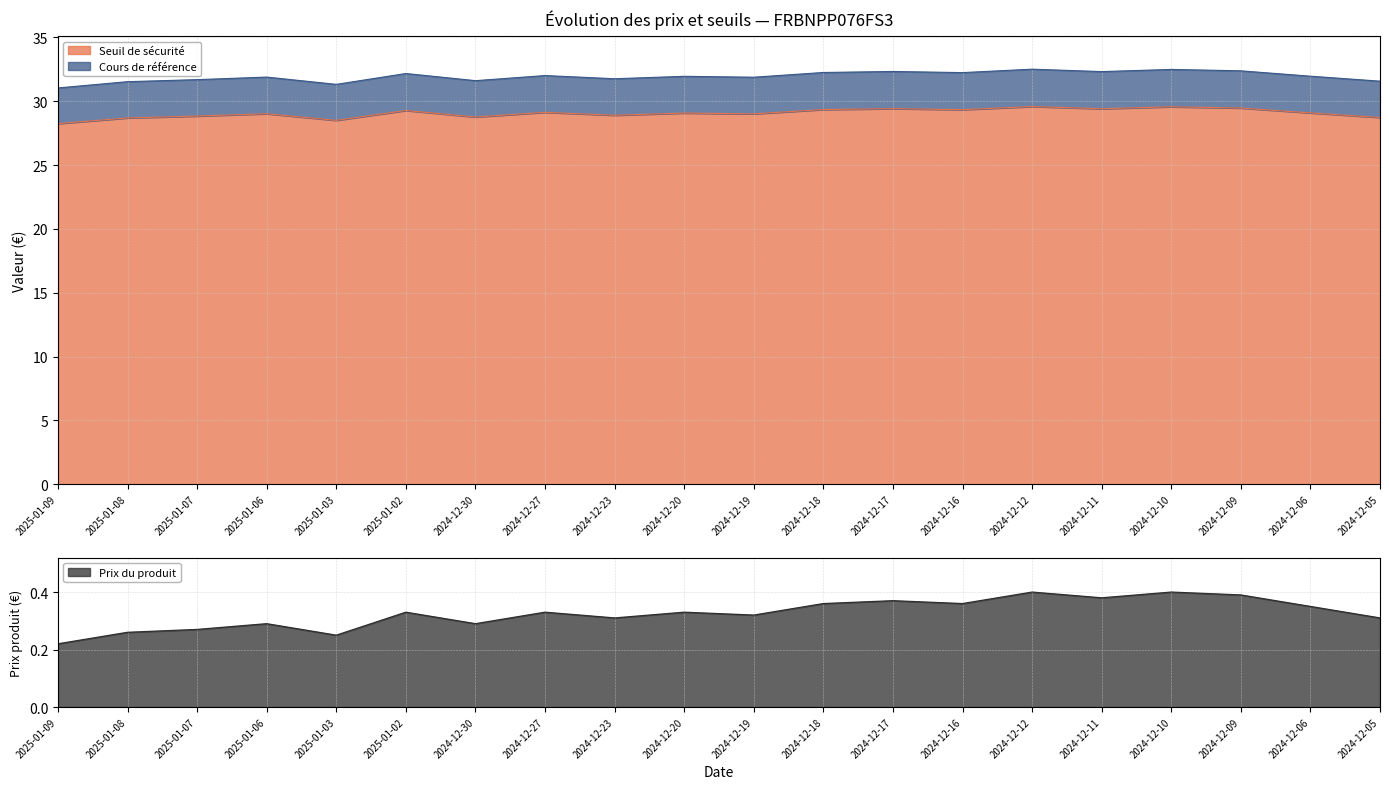

Which category has the highest value in the Prix du produit series?

2024-12-12